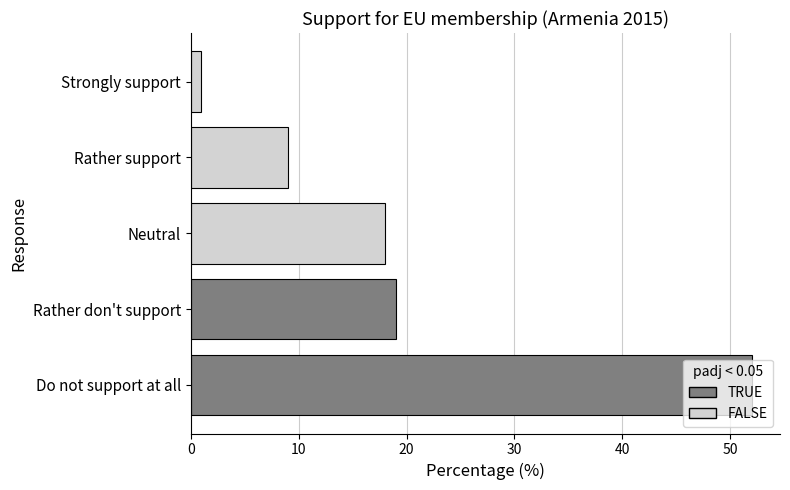

Which label corresponds to the smallest value in the chart?

Strongly support